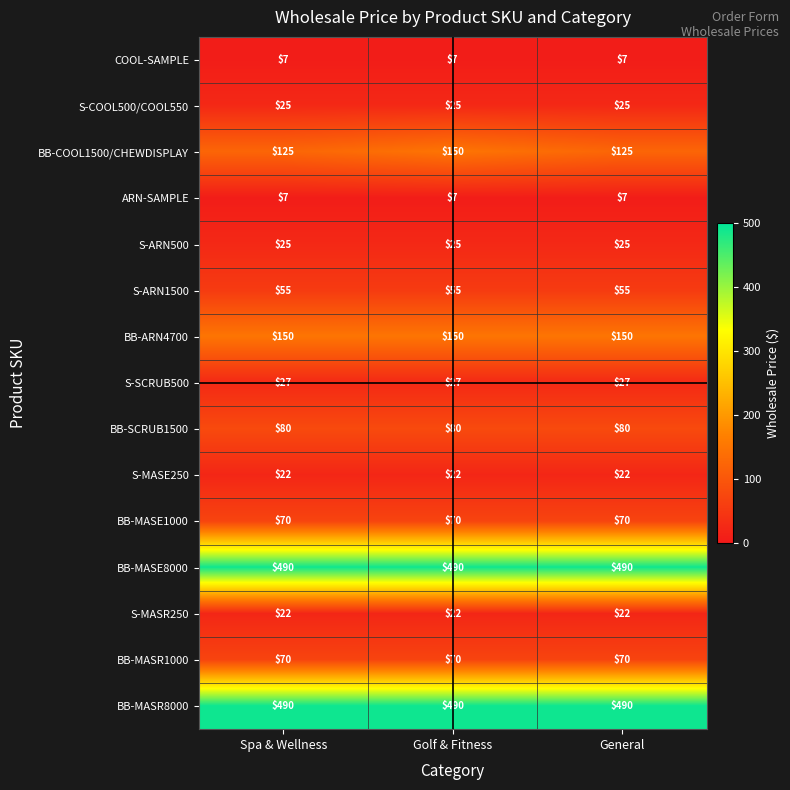

At how many categories does at least one series exceed 88?

3